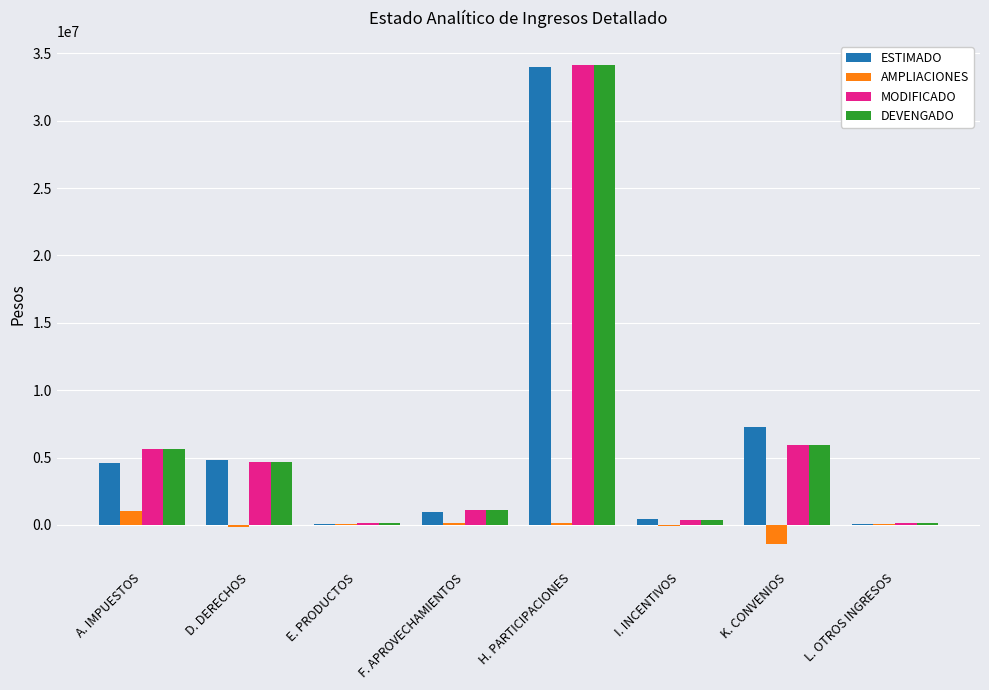

Which series changed the most between D. DERECHOS and I. INCENTIVOS?

ESTIMADO